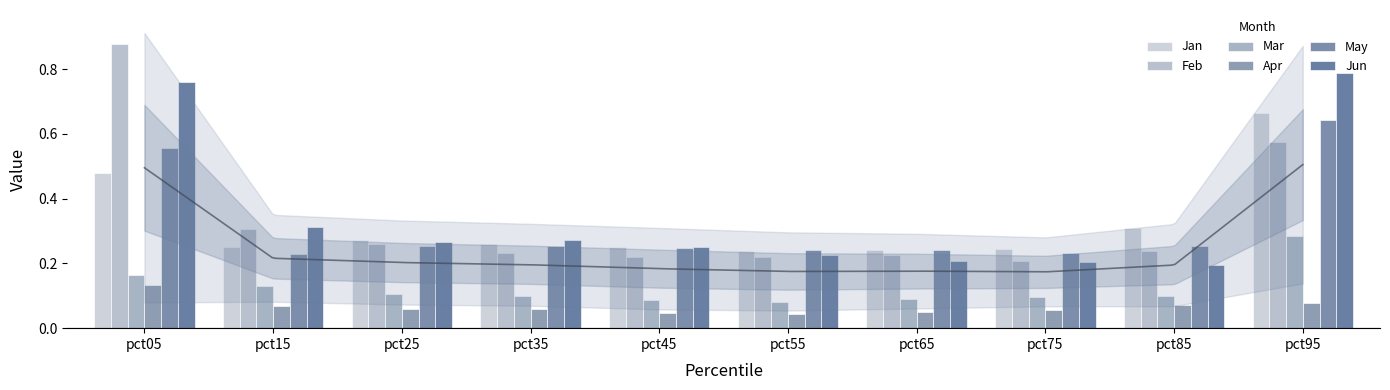

At which category is the sum across all series the highest?

pct95